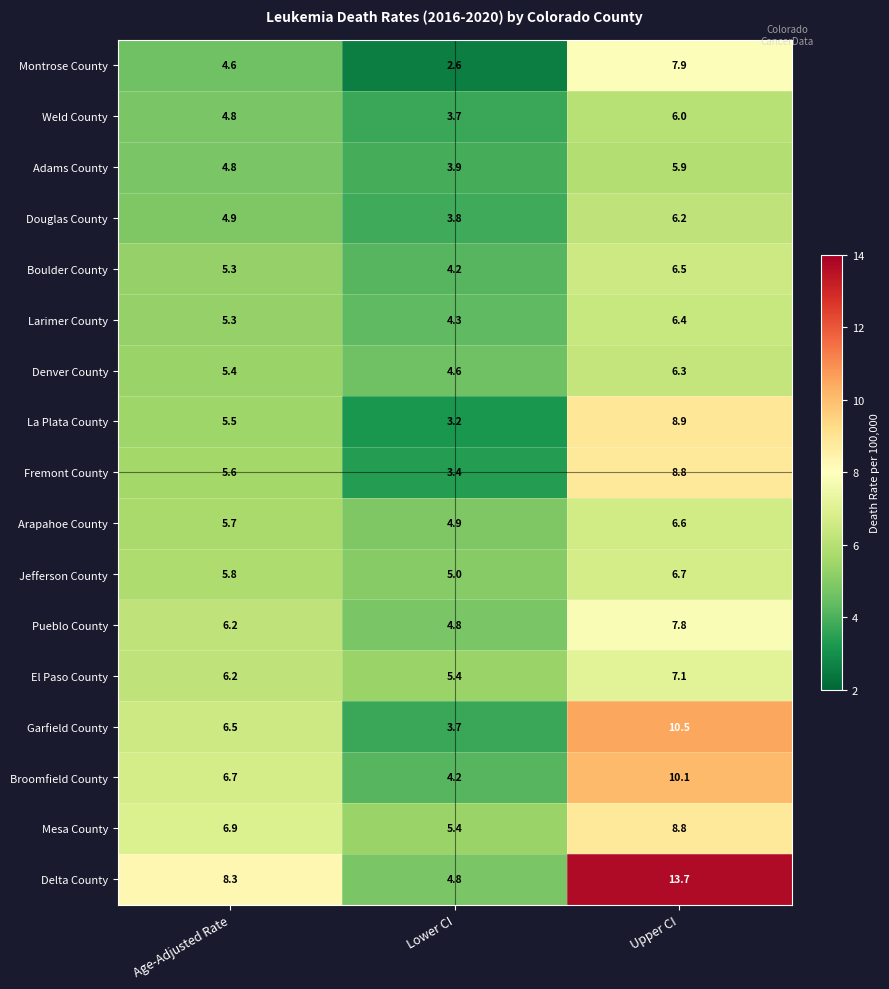

Which series has the widest spread of values?

Delta County